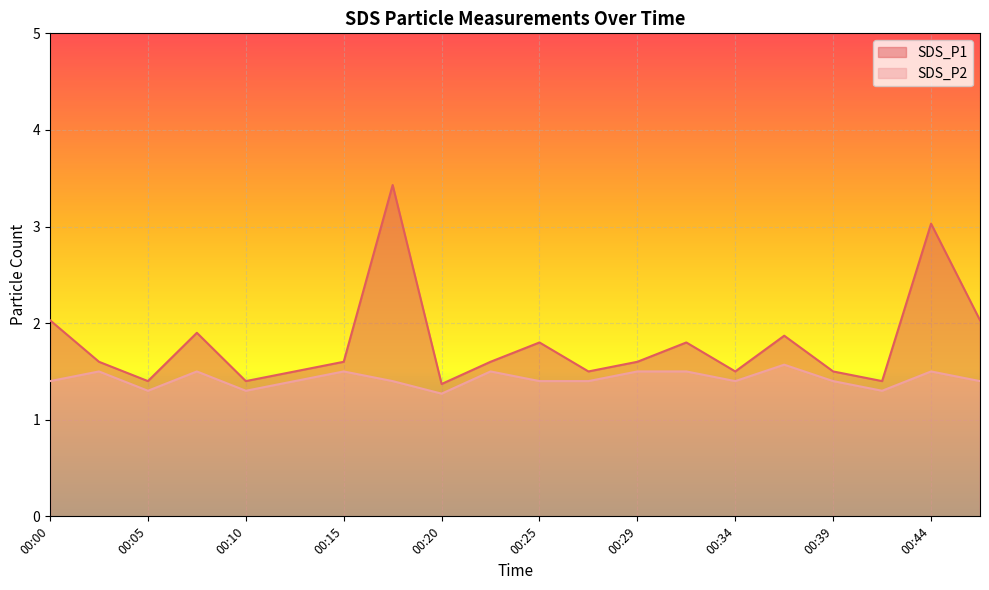

Where is SDS_P1 nearest to the value 2?

00:00